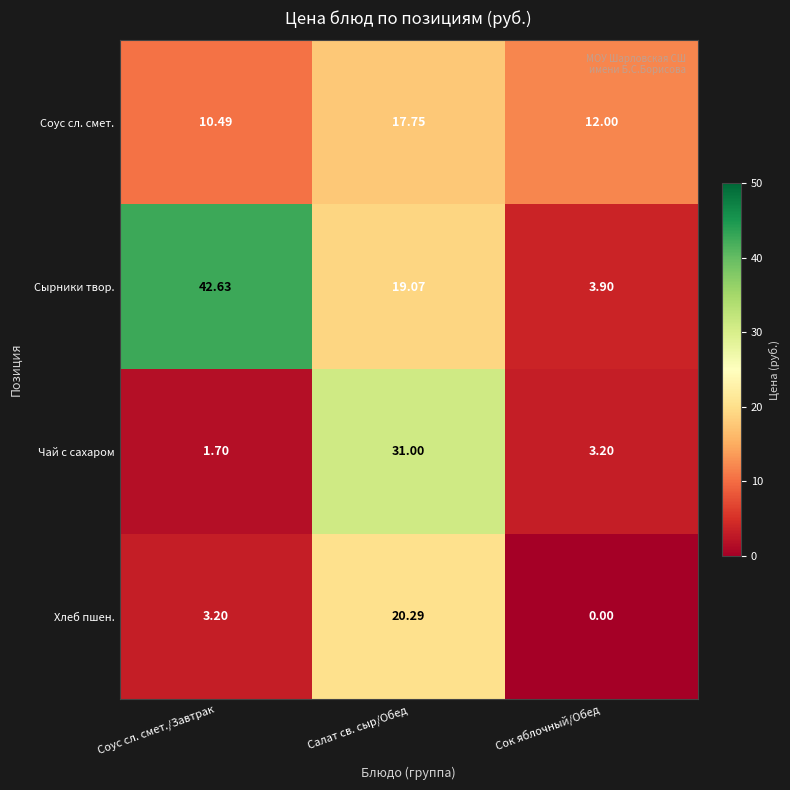

Which series has the largest total across all categories?

Сырники твор.